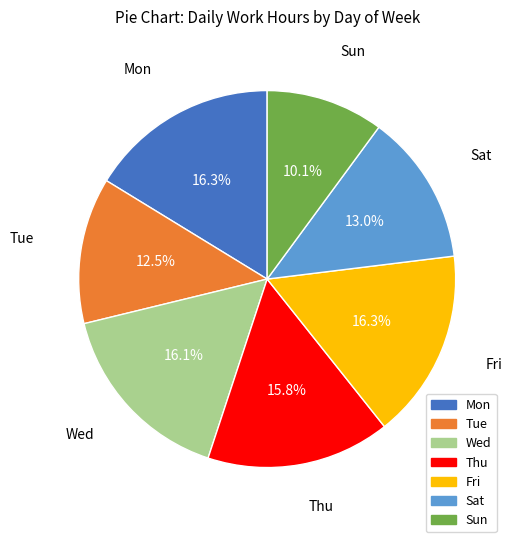

Does any single category account for the majority?

No